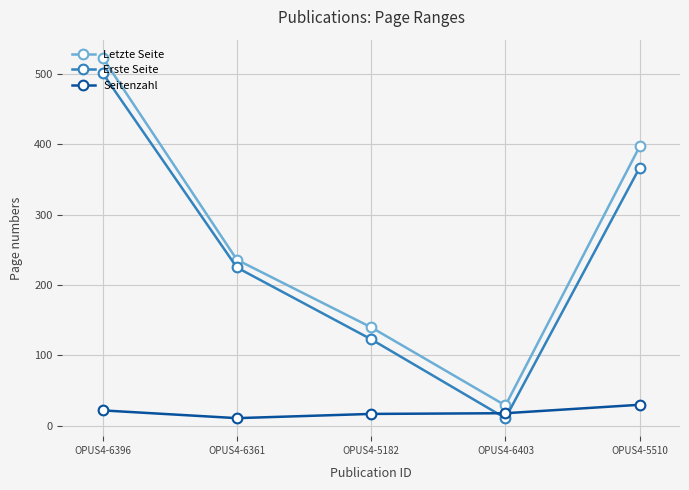

Where is Erste Seite nearest to the value 256?

OPUS4-6361